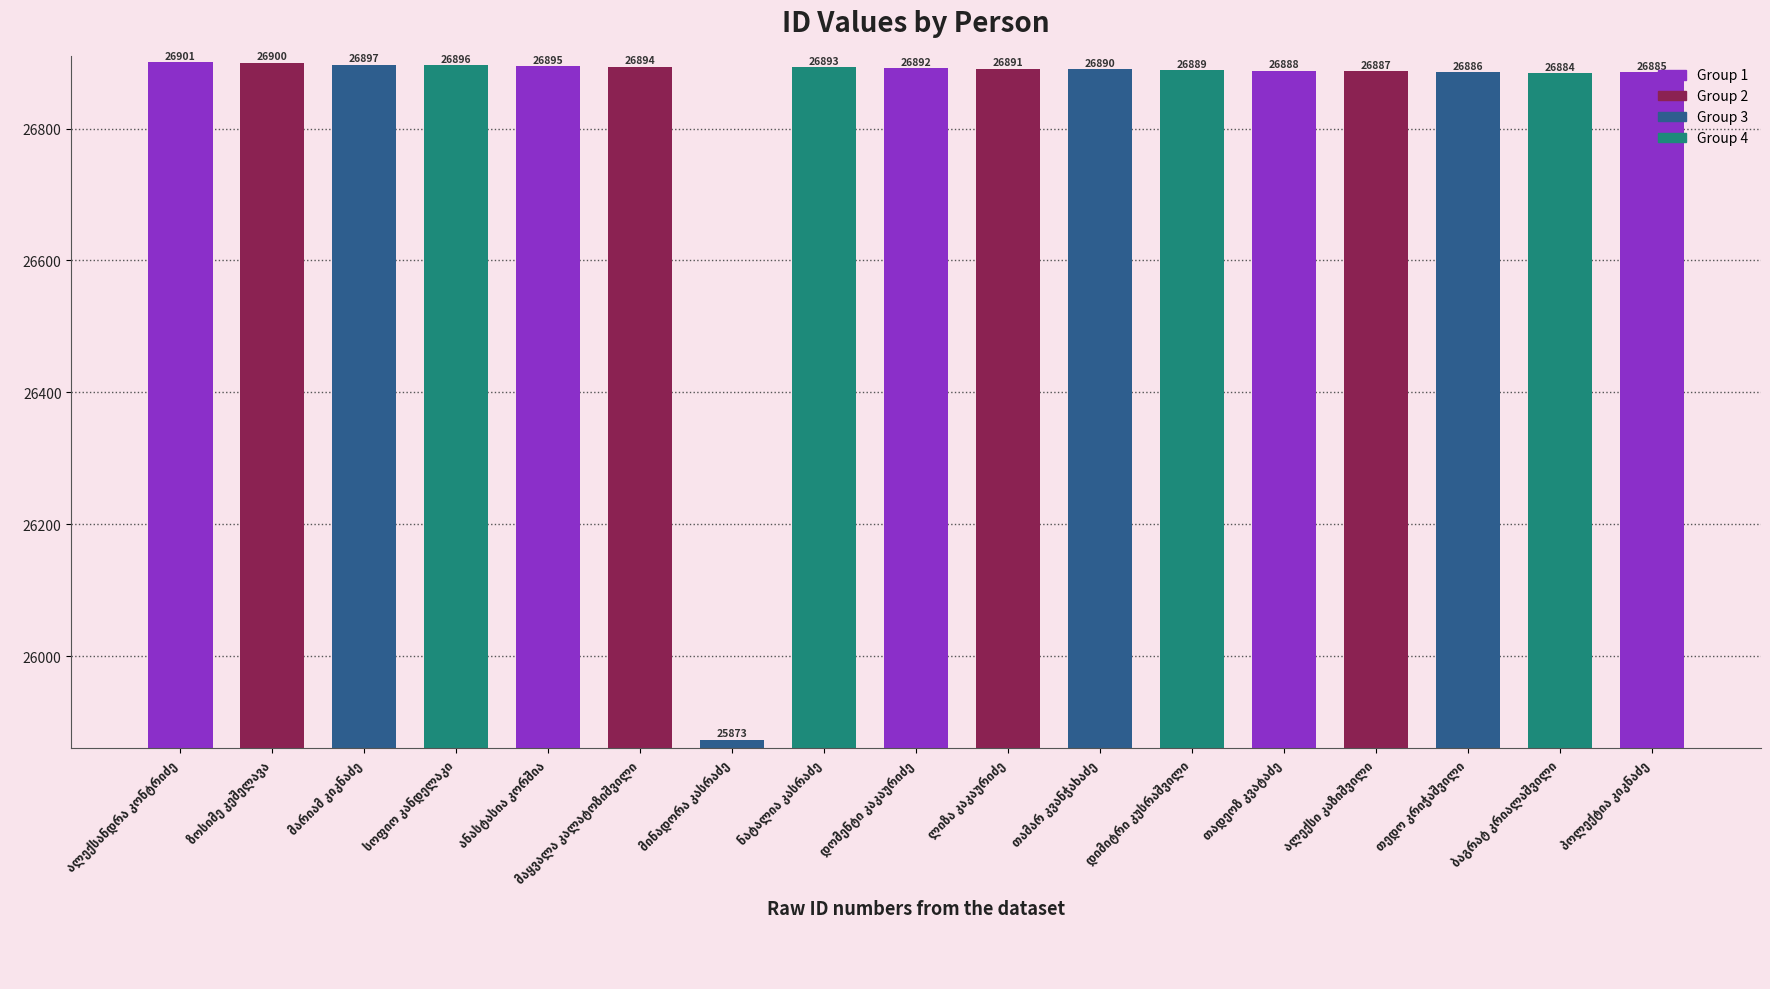

What is the value of the 13th bar from the left?

26888